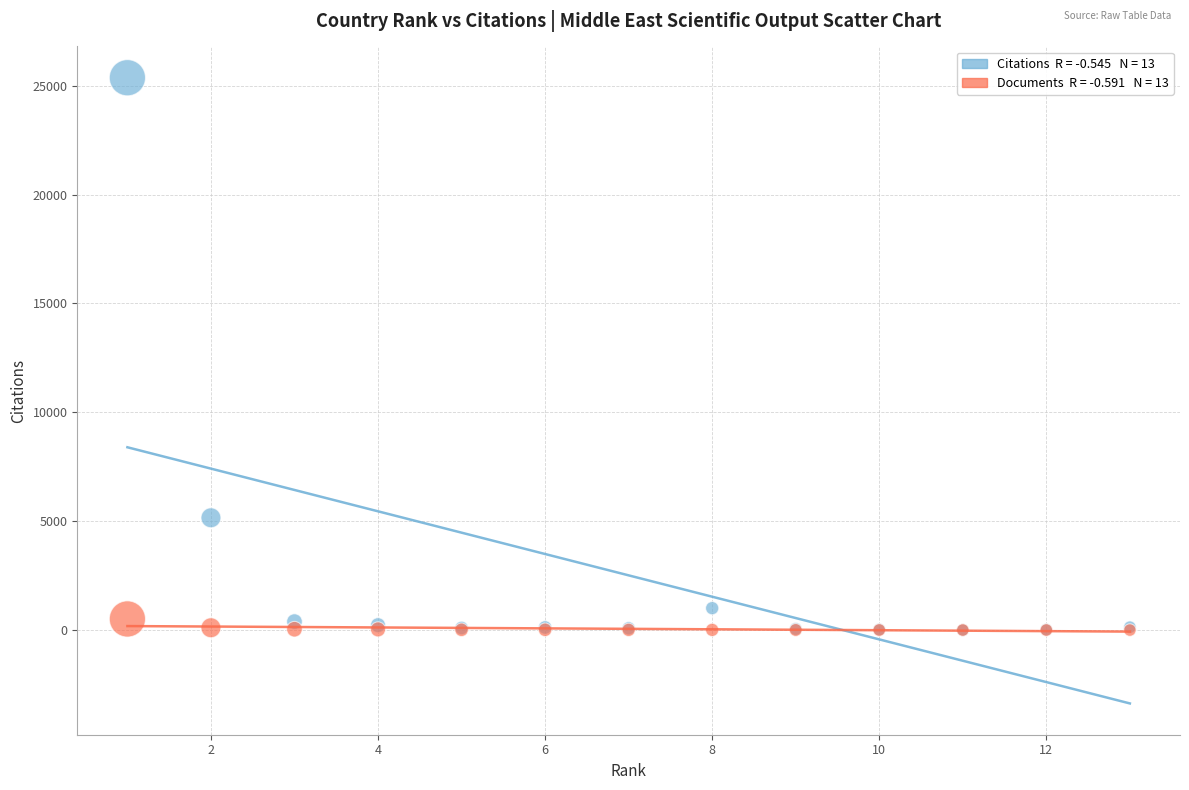

Across all series, what Y value is closest to 12682?

5157